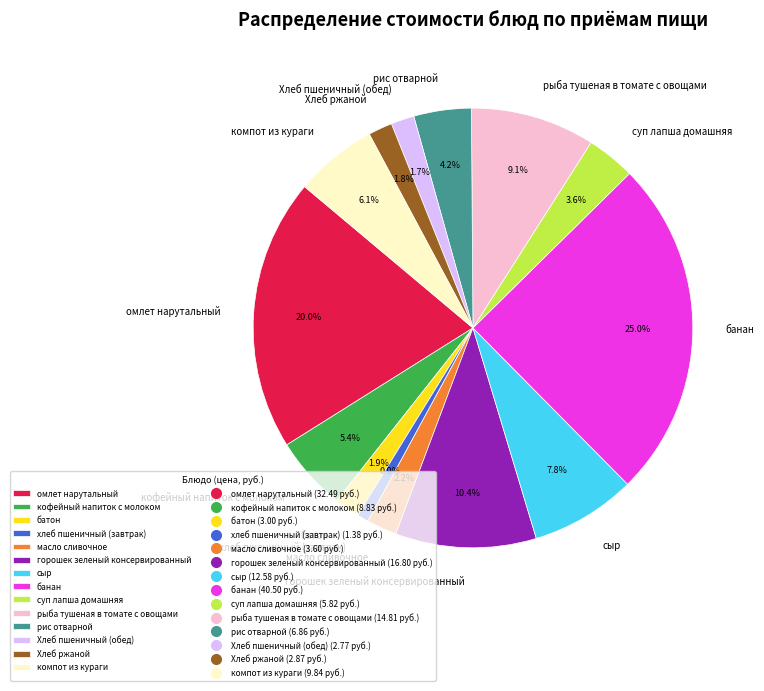

To the nearest percent, what is the difference between the хлеб пшеничный (завтрак) and масло сливочное slice percentages?

1%